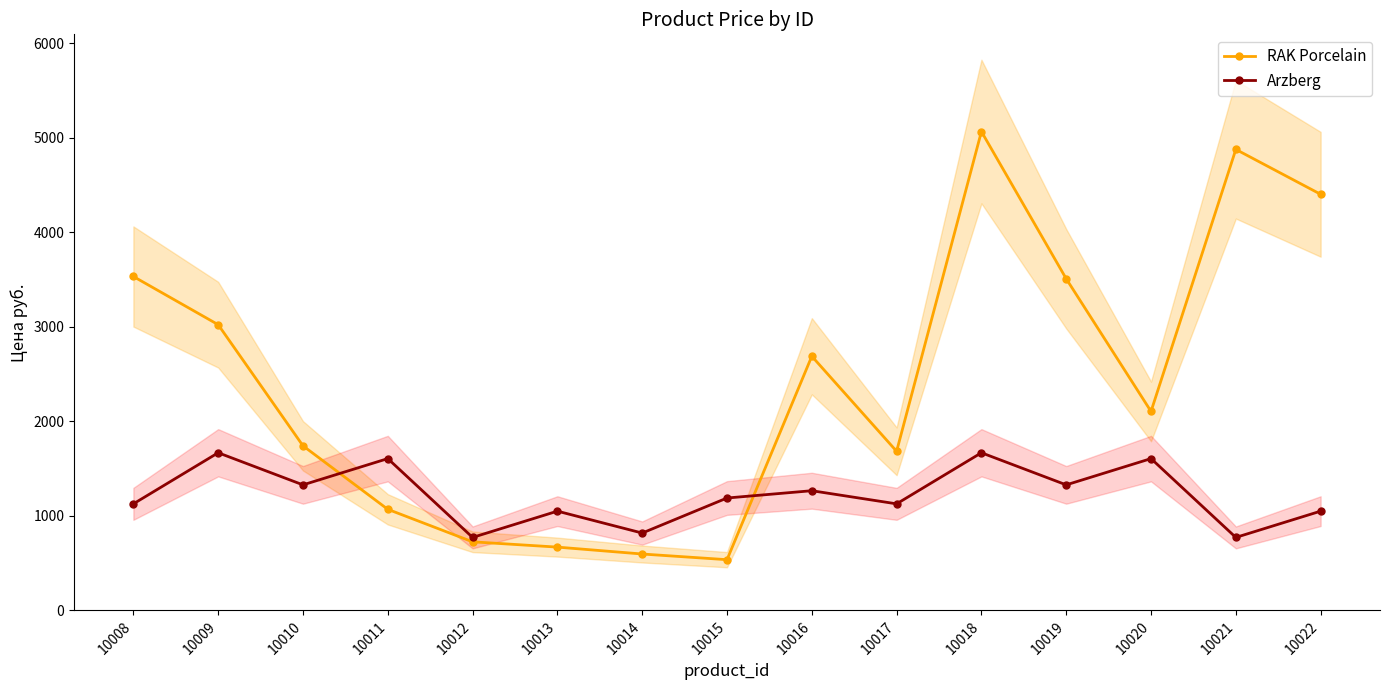

The value of RAK Porcelain at 10014 is 950.2. True or false?

False